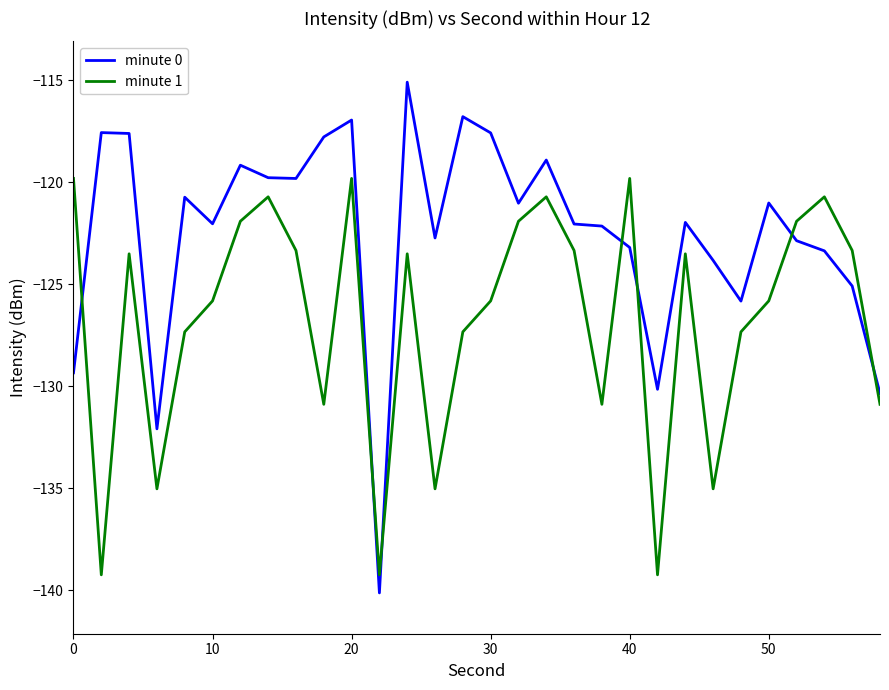

List the series in order of their overall mean, lowest first.

minute 1, minute 0